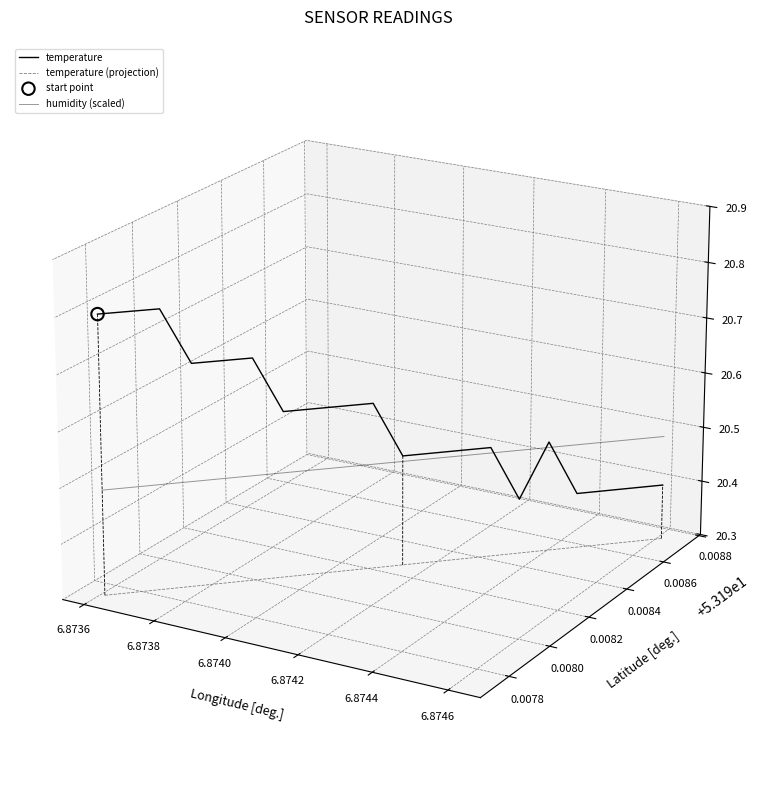

What are all the series names shown in the legend?

temperature, temperature (projection), humidity (scaled)